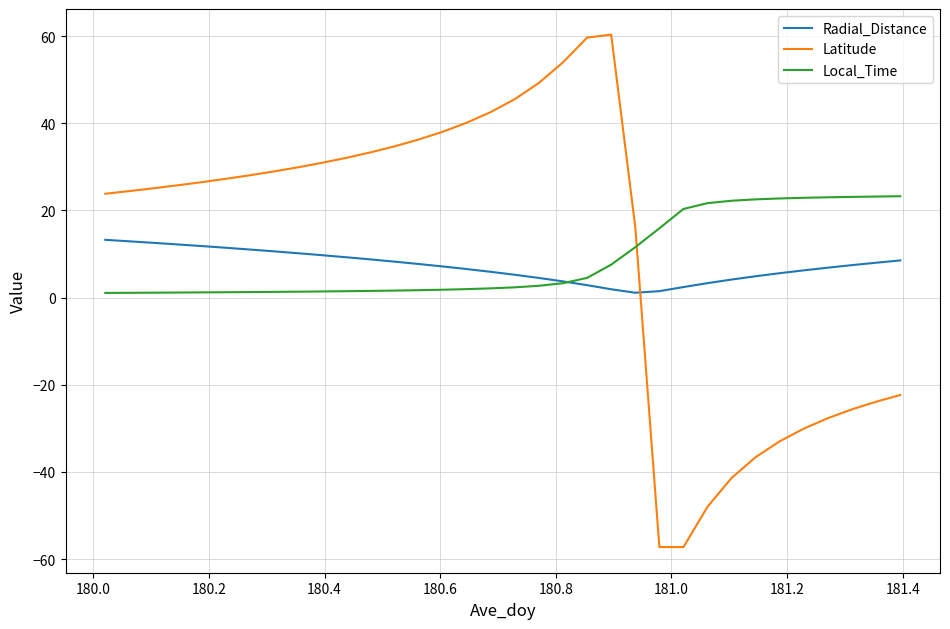

True or false: Local_Time and Latitude cross at least once.

True